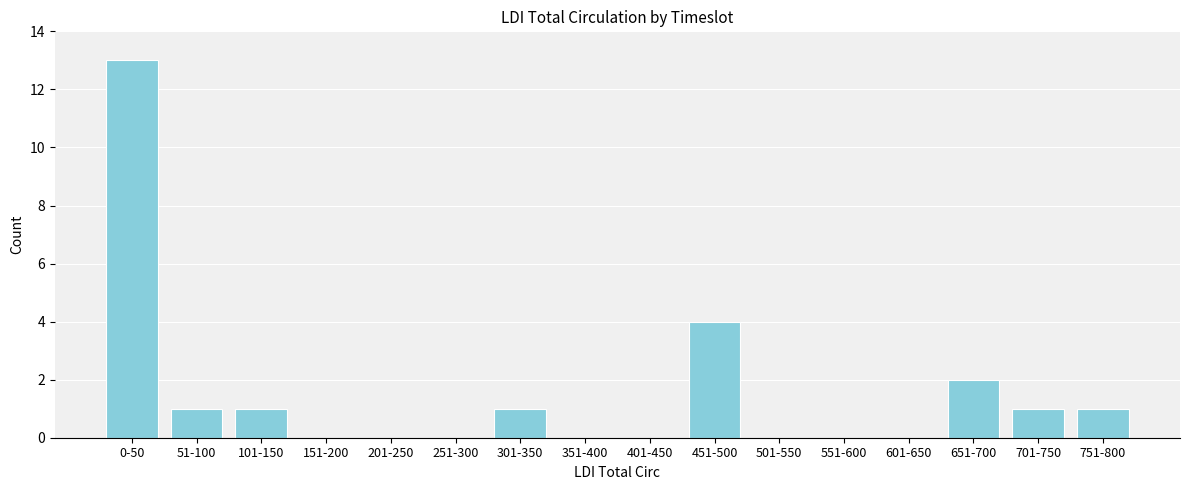

Reading right to left, extract all data points from this chart.

751-800=1	701-750=1	651-700=2	601-650=0	551-600=0	501-550=0	451-500=4	401-450=0	351-400=0	301-350=1	251-300=0	201-250=0	151-200=0	101-150=1	51-100=1	0-50=13